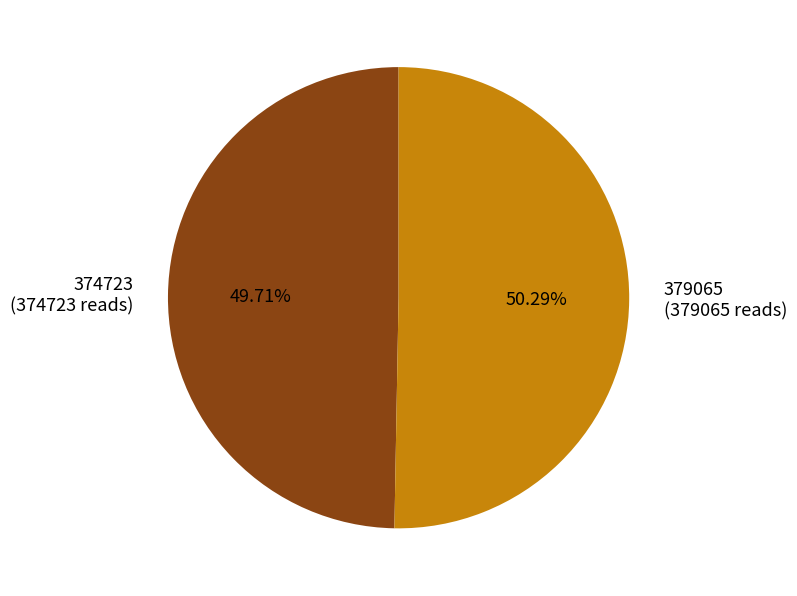

How many segments does this pie chart have?

2